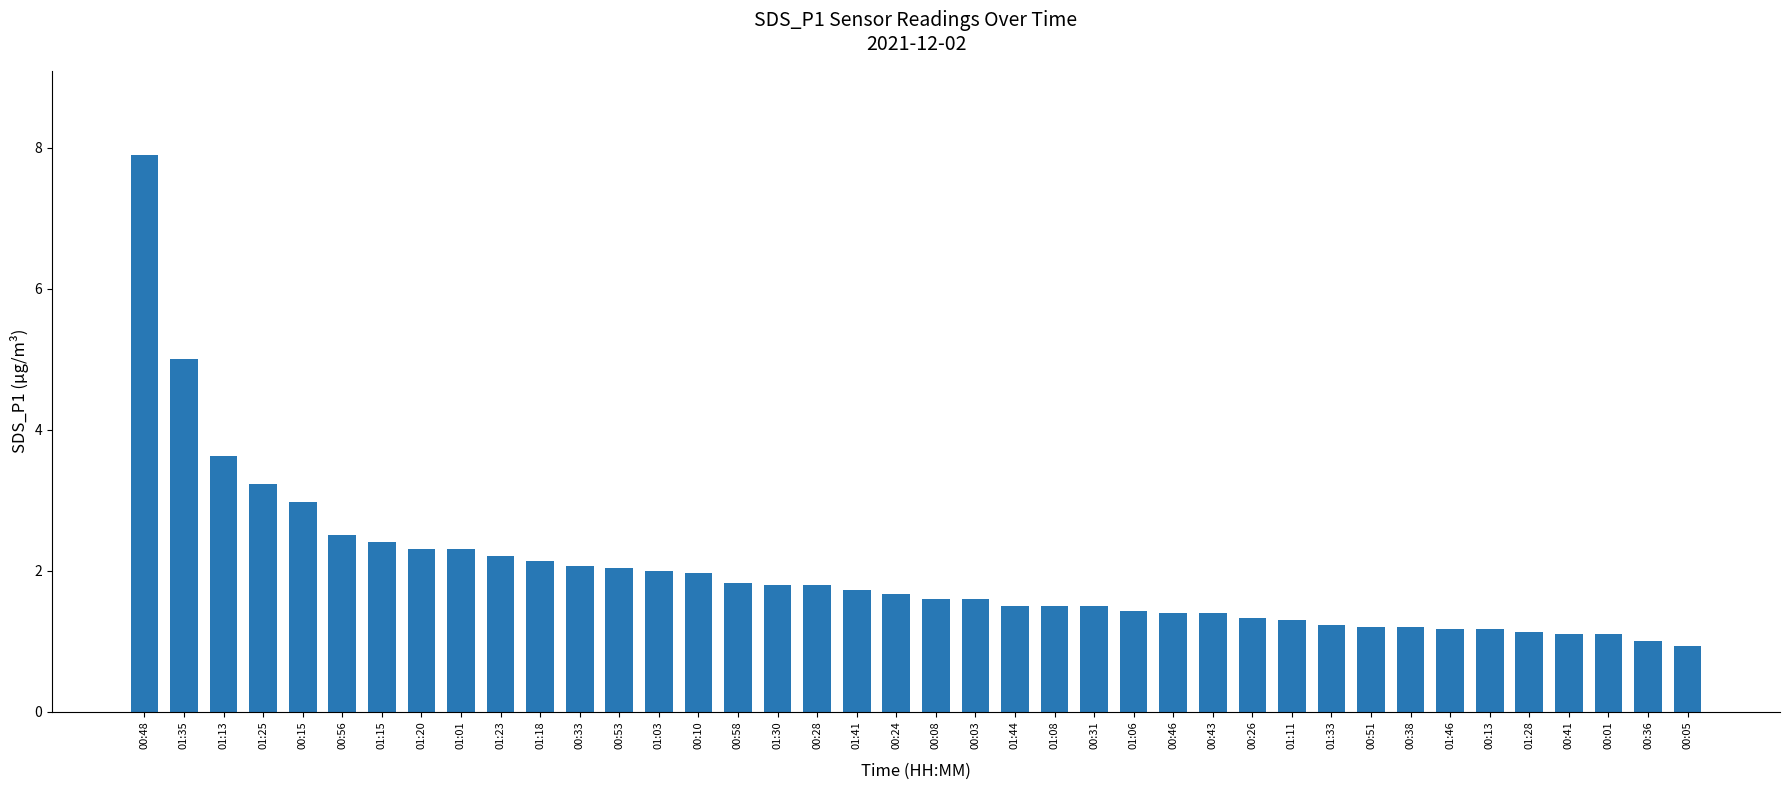

What is the value of the 10th bar from the left?

2.2